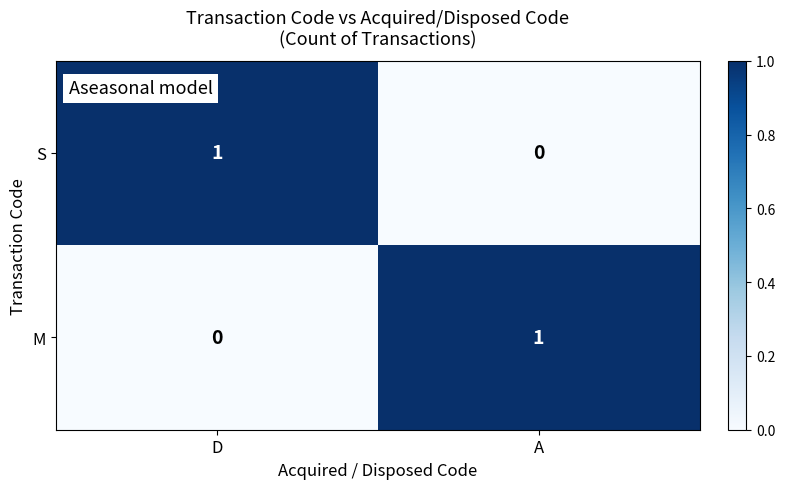

Rank the categories by S value from highest to lowest.

D, A